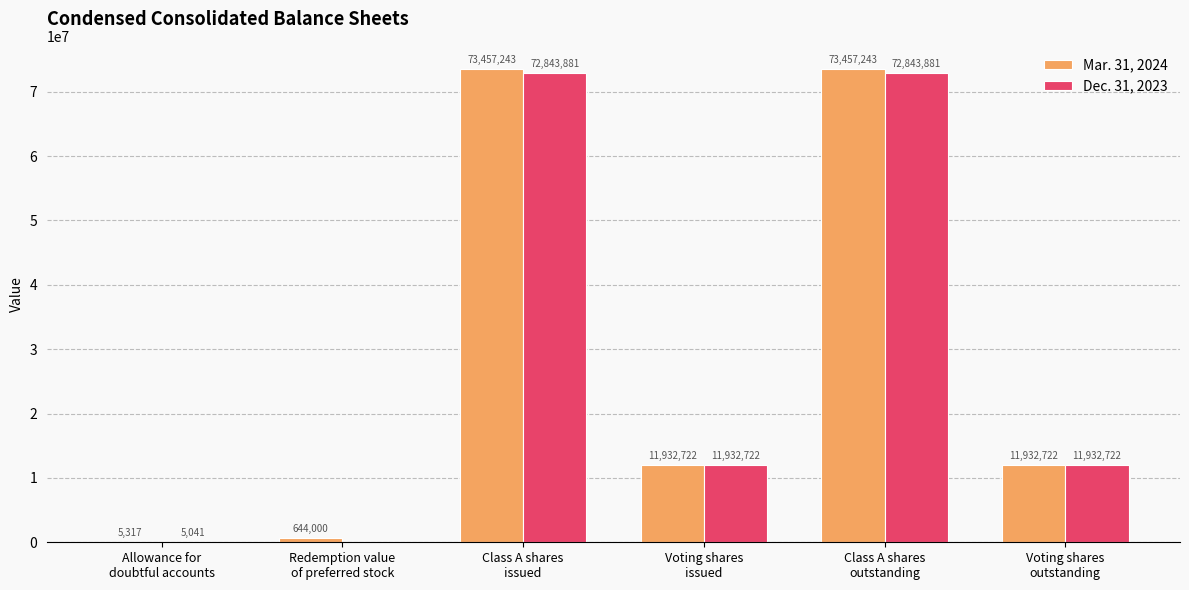

Which series has the largest range (max minus min)?

Mar. 31, 2024